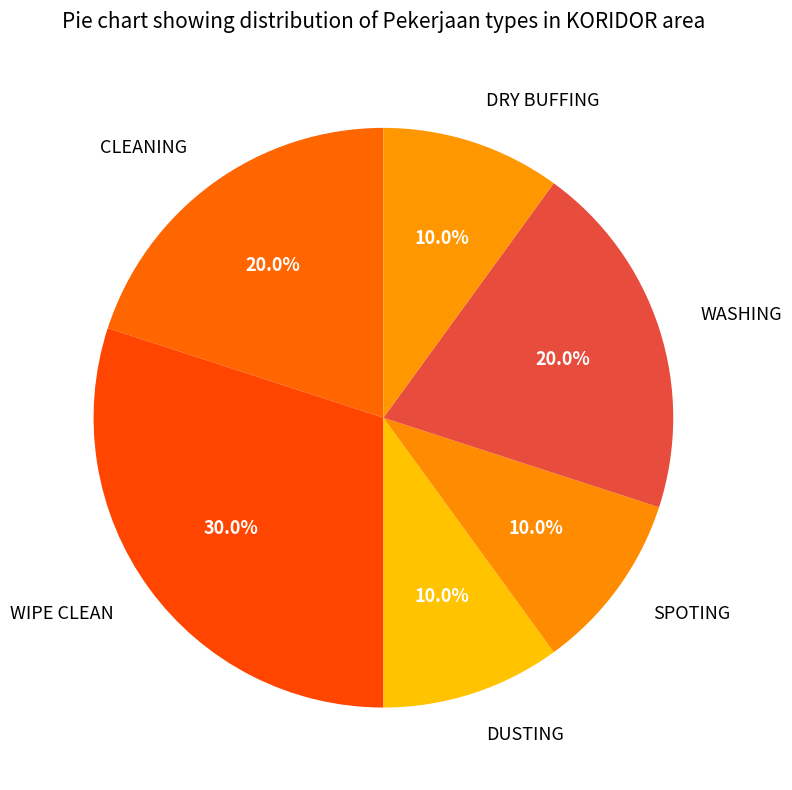

To the nearest percent, what is the average slice percentage?

17%